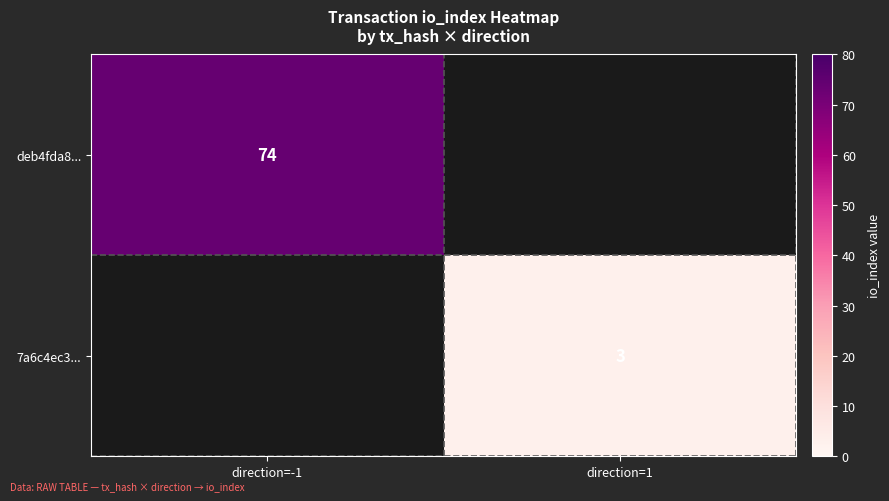

True or false: 7a6c4ec3... has a value of 3 at direction=1.

True